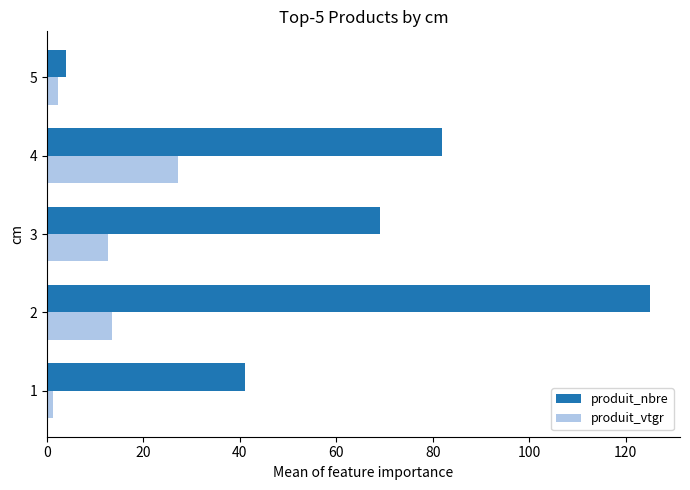

Where is produit_nbre nearest to the value 64?

3